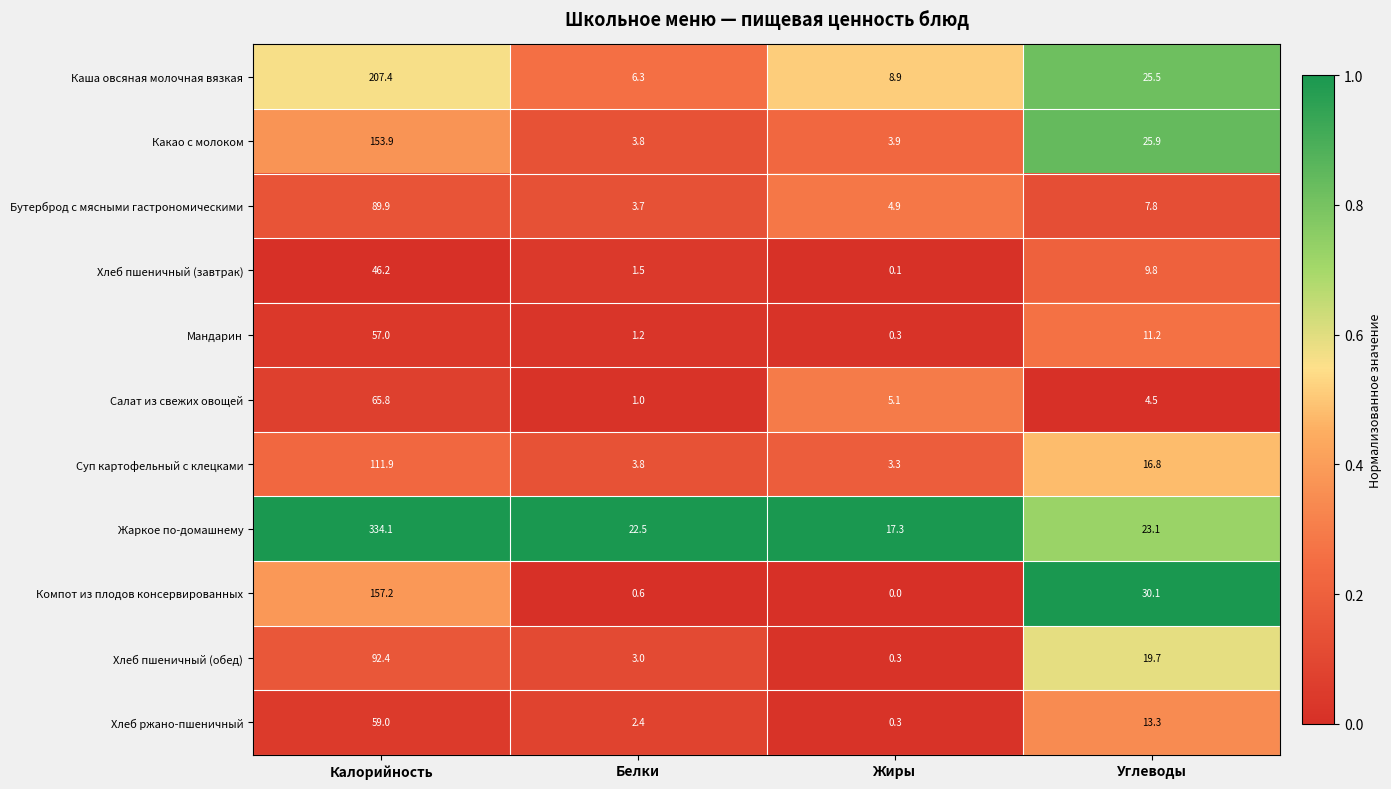

Where is Какао с молоком nearest to the value 78?

Углеводы